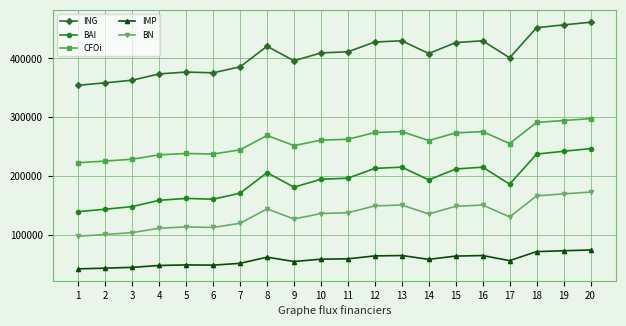

Is the value of ING at 17 greater than the value of BN at 9?

Yes